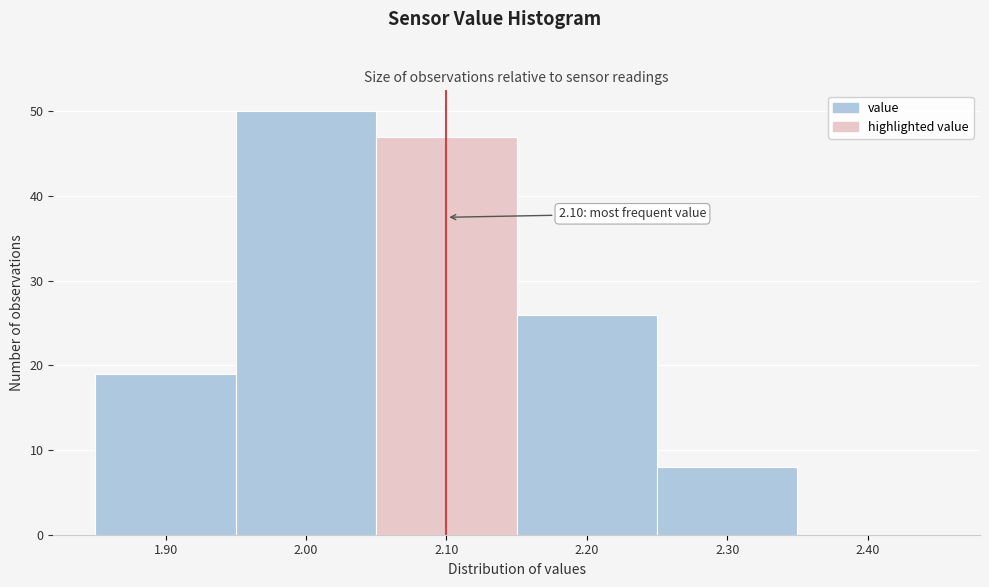

Over which range of the x-axis is the bar tallest?

1.95 to 2.05